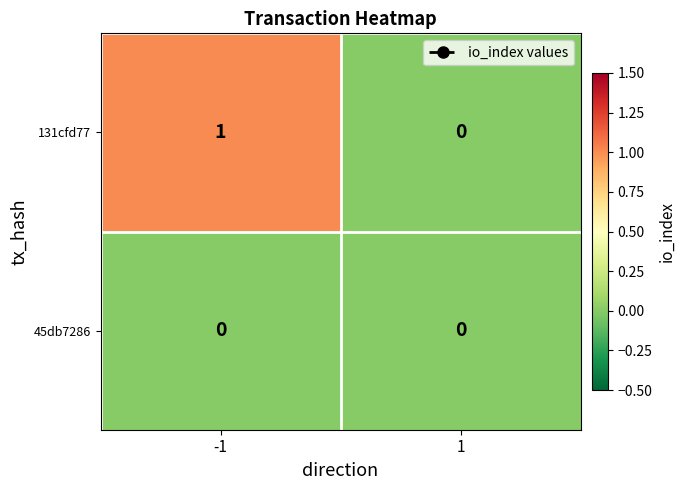

Rank the series by their maximum value, from highest to lowest.

131cfd77, 45db7286